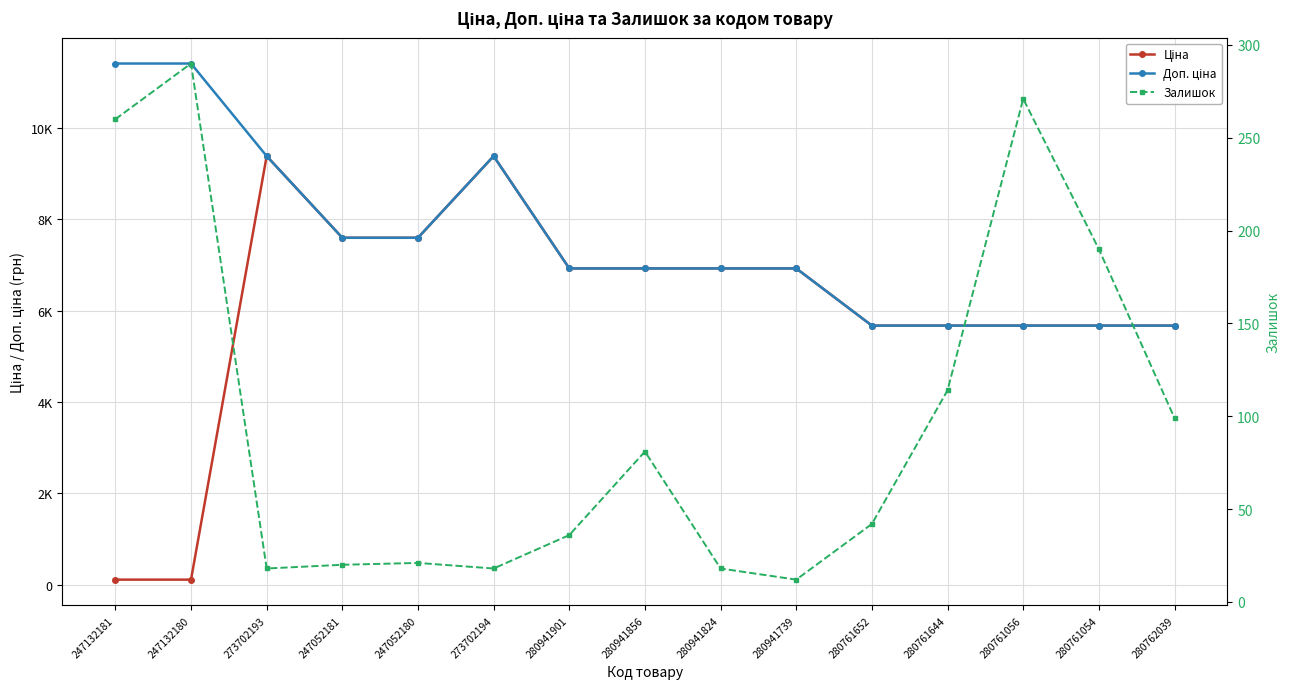

Reading left to right, what are all the values shown in this chart?

Ціна: 114.1	114.1	9384.0	7596.5	7596.5	9384.0	6925.7	6925.7	6925.7	6925.7	5673.8	5673.8	5673.8	5673.8	5673.8
Доп. ціна: 11410.0	11410.0	9384.0	7596.5	7596.5	9384.0	6925.7	6925.7	6925.7	6925.7	5673.8	5673.8	5673.8	5673.8	5673.8
Залишок: 260.0	290.0	18.0	20.0	21.0	18.0	36.0	81.0	18.0	12.0	42.0	114.0	271.0	190.0	99.0